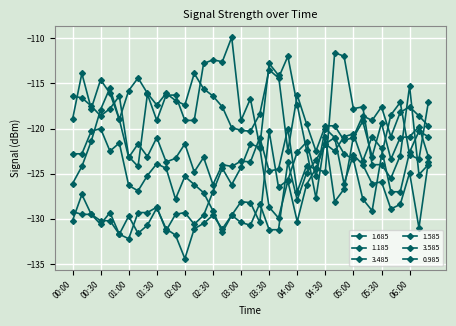

In 1.685, how many points are higher than both neighbors (excluding endpoints)?

9